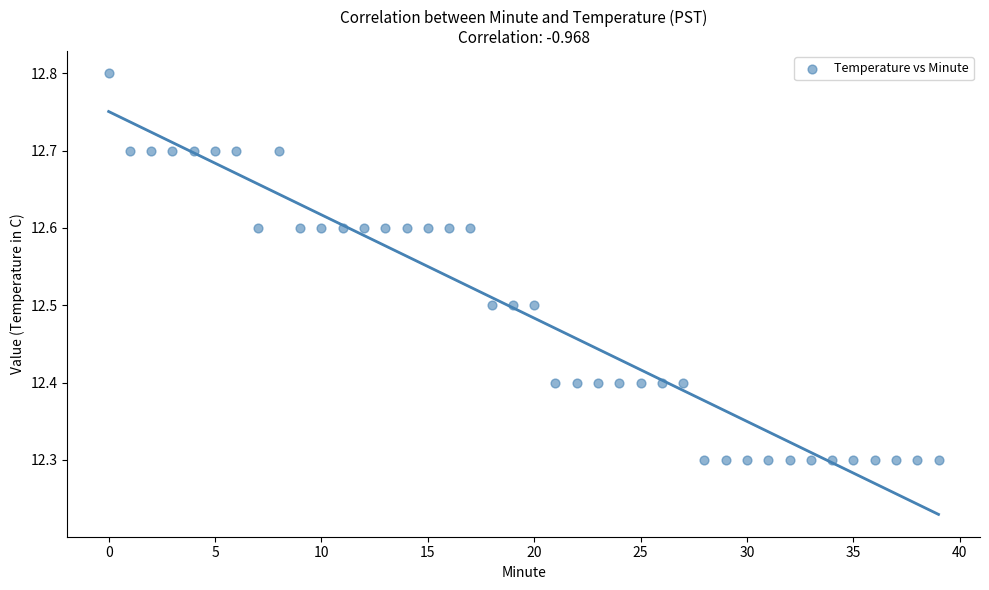

What is the range of Y values (max minus min)?

0.5